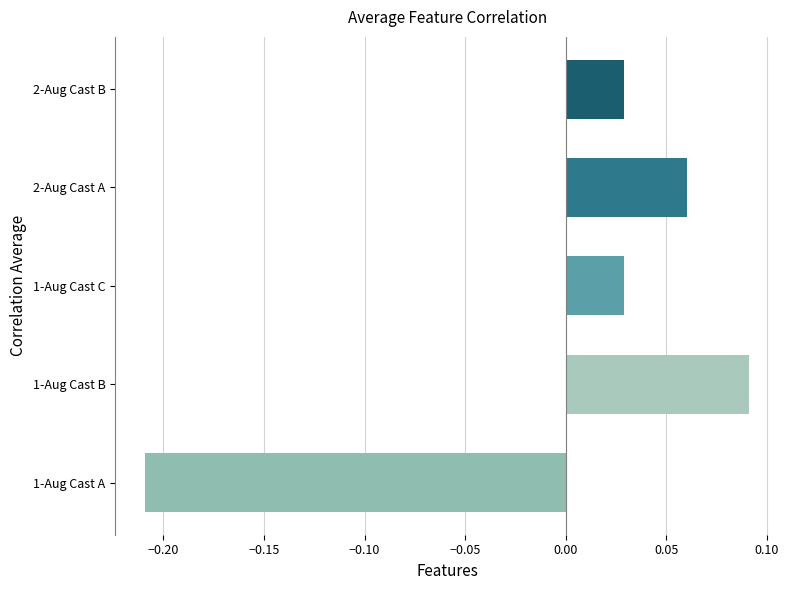

How many bars are there in total?

5